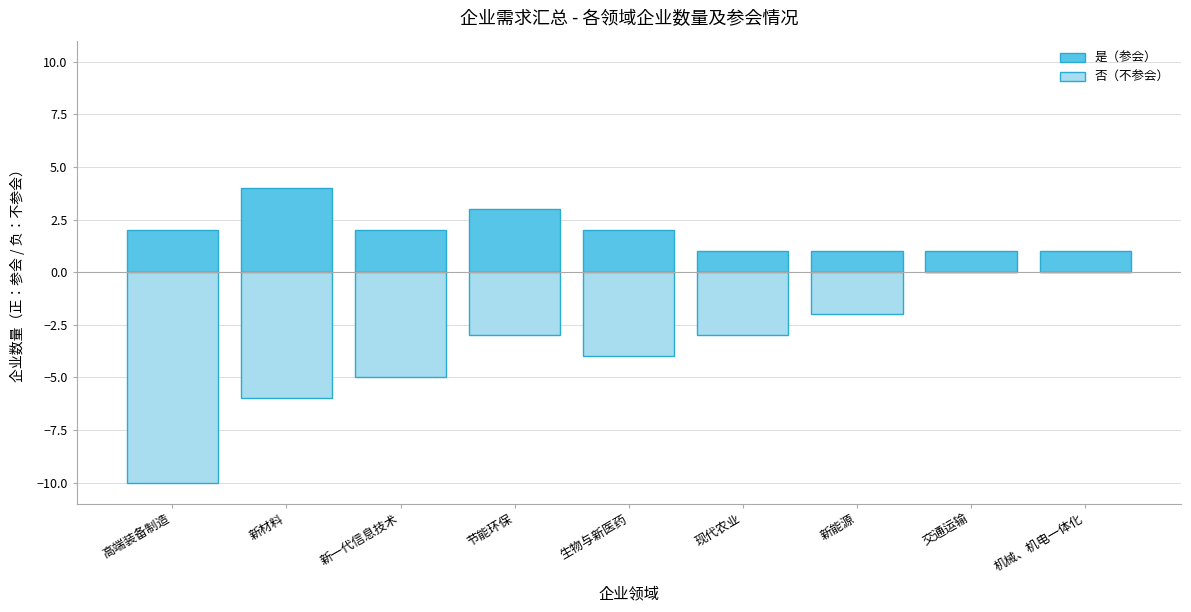

Where does the 否（不参会） series first go above -3?

新能源